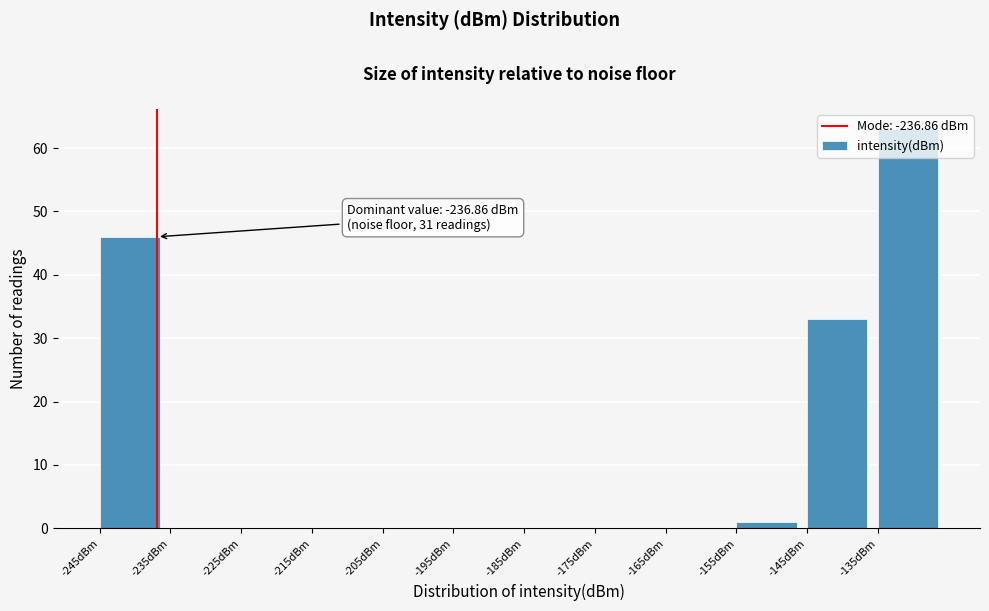

Which range on the x-axis has the tallest bar?

-135 to -125